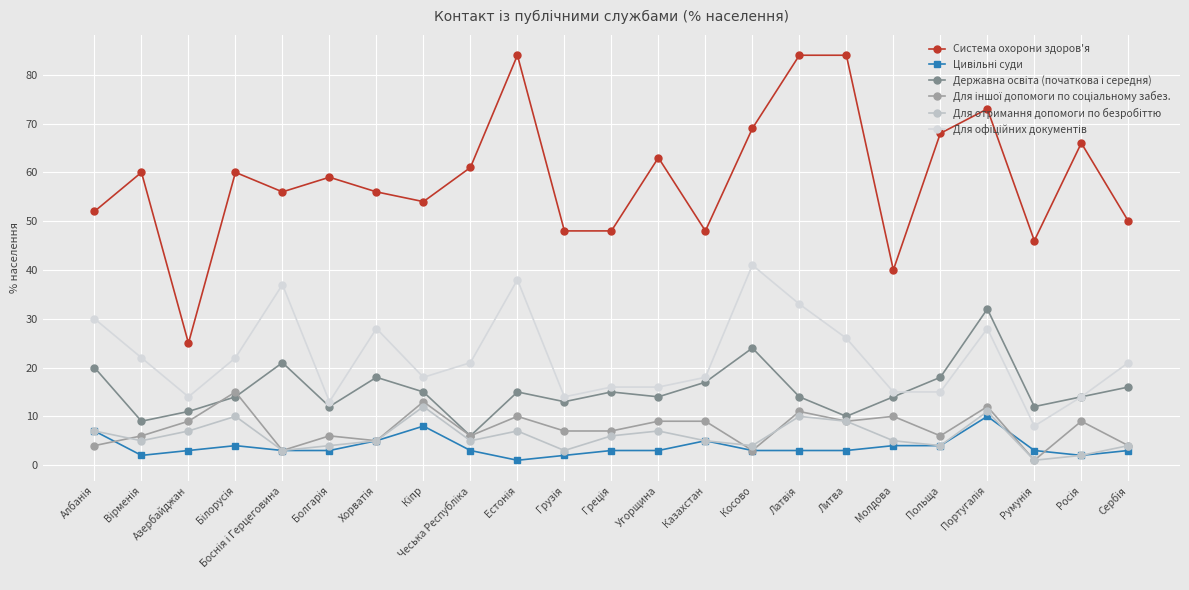

What is the difference between the Для іншої допомоги по соціальному забез. values at Кіпр and Вірменія?

7